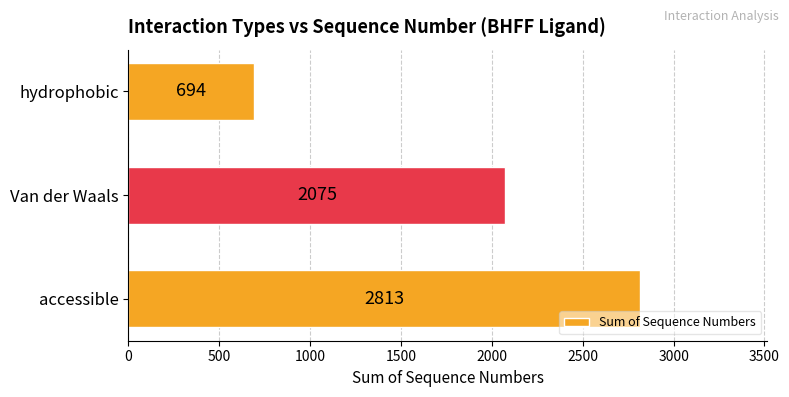

Reading top to bottom, extract all data points from this chart.

694	2075	2813